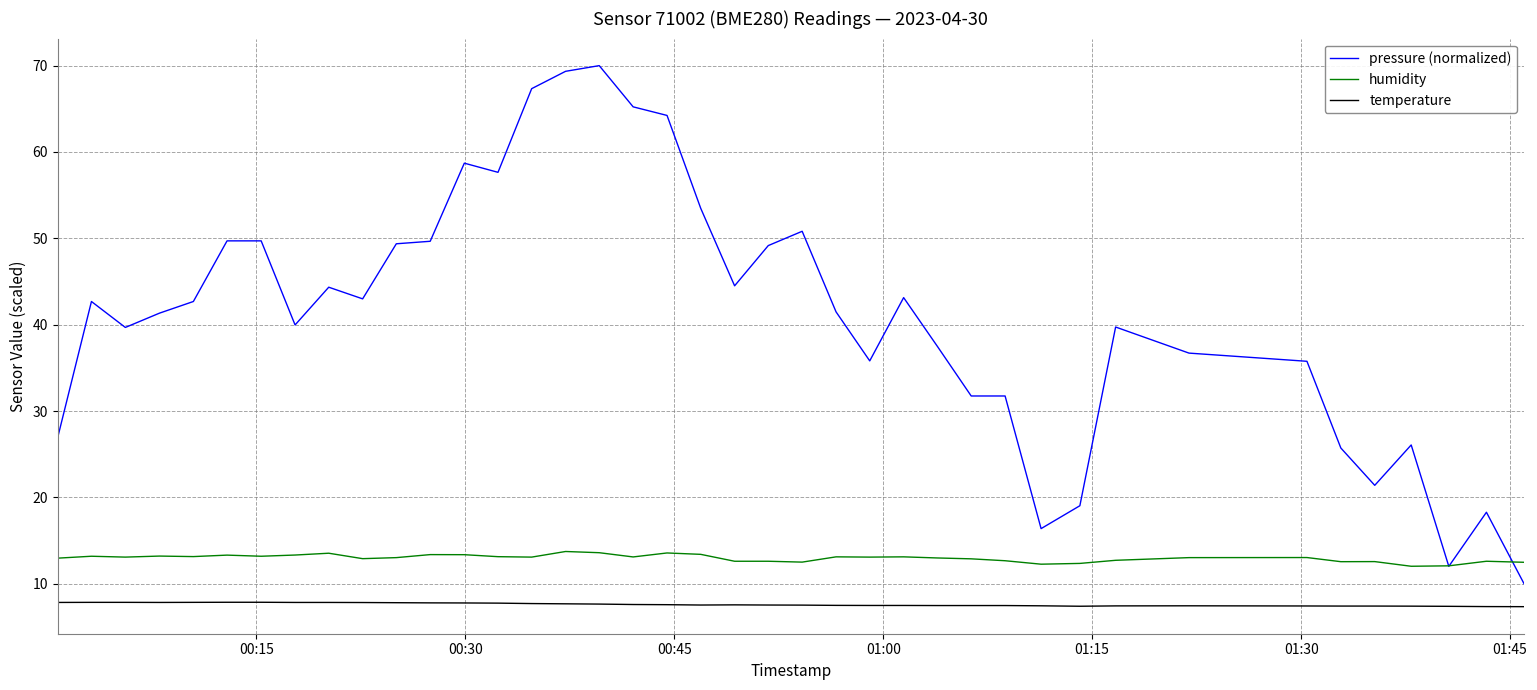

List the series in order of their overall mean, highest first.

pressure (normalized), humidity, temperature